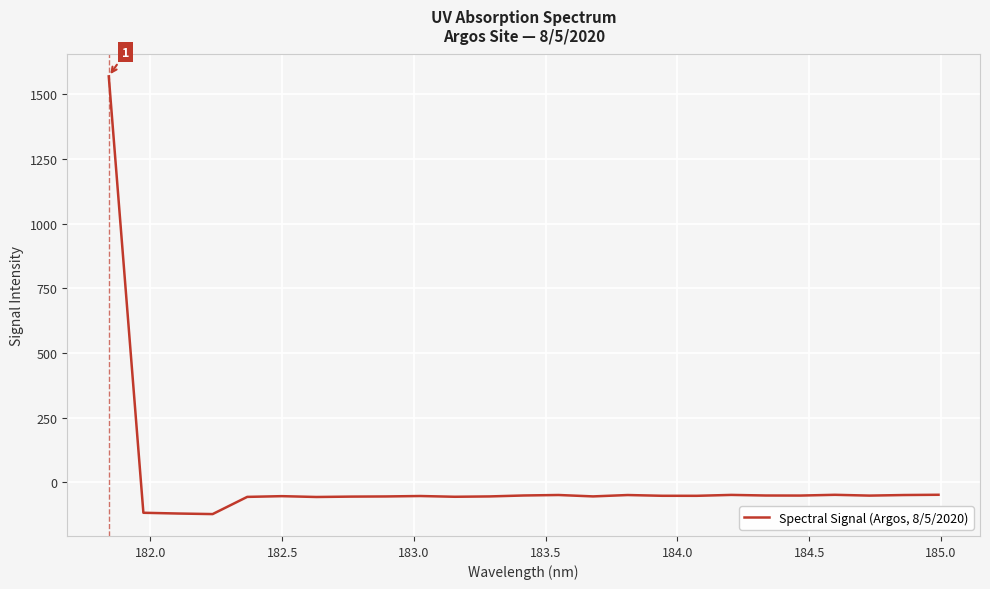

What is the greatest value displayed?

1569.7